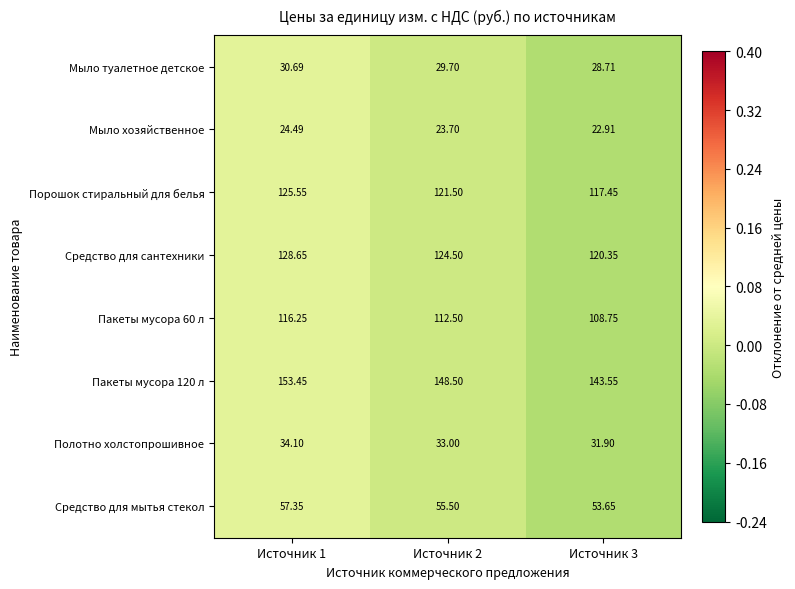

Count the number of categories in the chart.

3